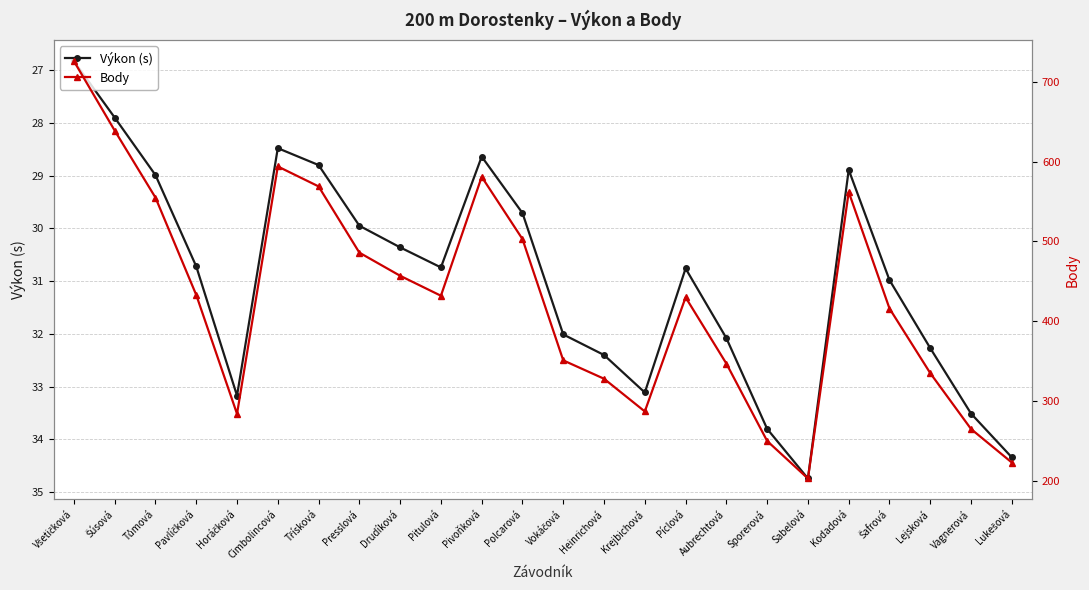

True or false: Výkon (s) and Body intersect in this chart.

False